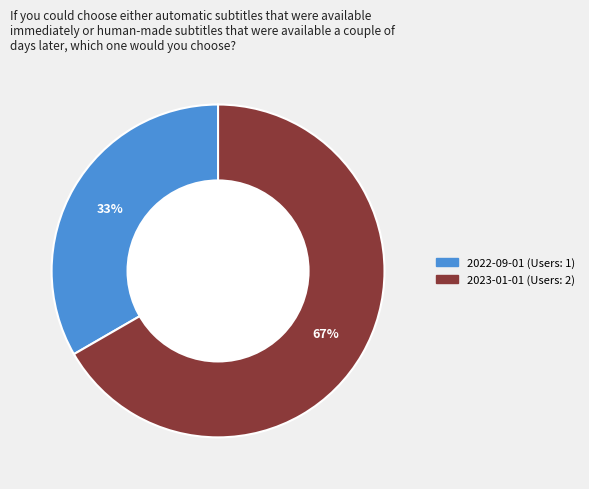

To the nearest percent, what portion does 2023-01-01 represent?

67%